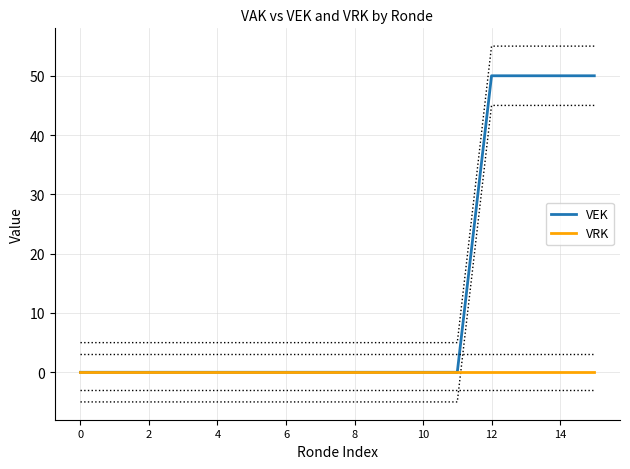

What is the highest value of the VEK series?

50